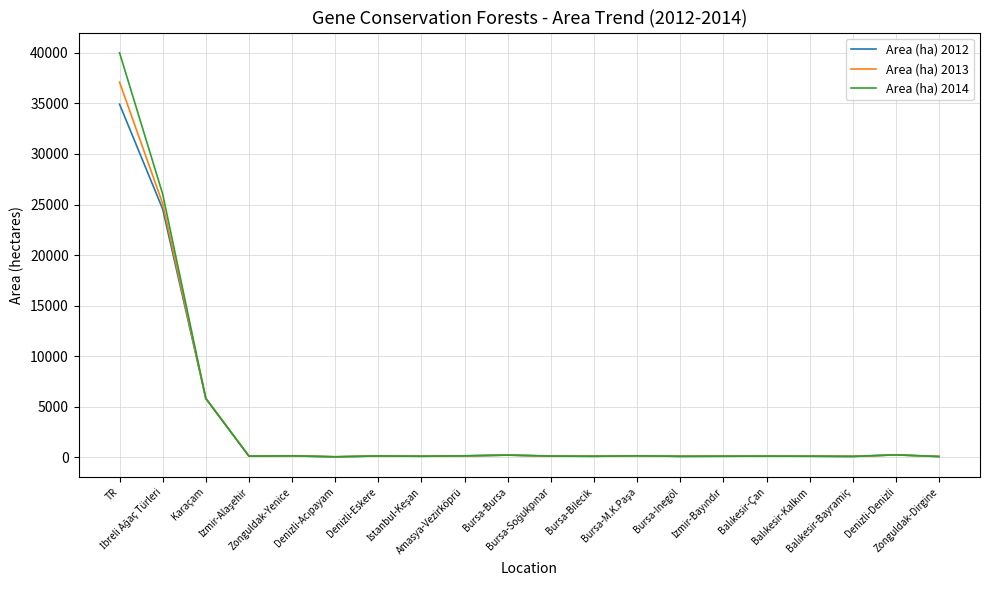

Which series has the widest spread of values?

Area (ha) 2014